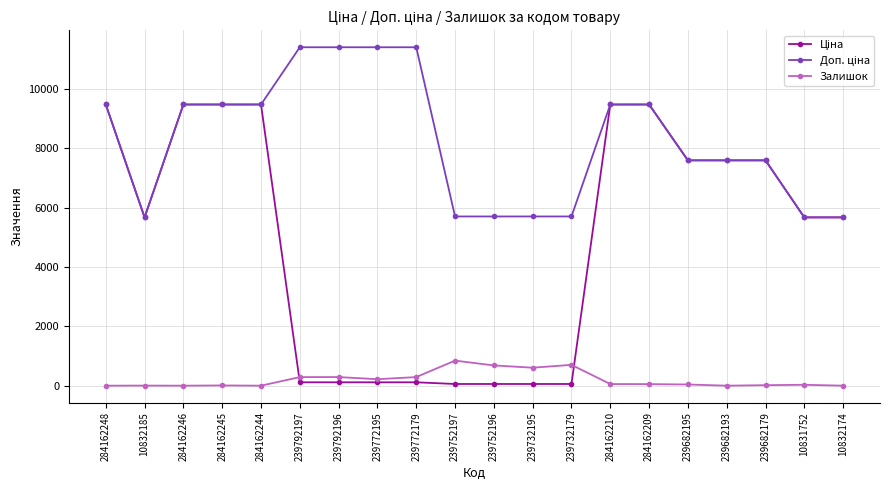

True or false: Залишок has a value of 218.0 at 239772195.

True